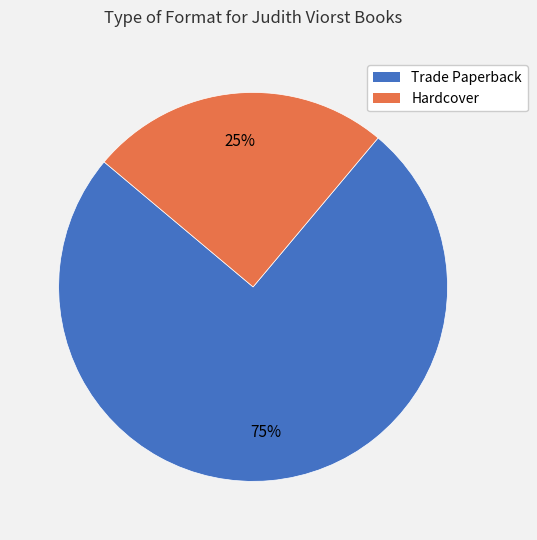

Which has a higher value, Hardcover or Trade Paperback?

Trade Paperback